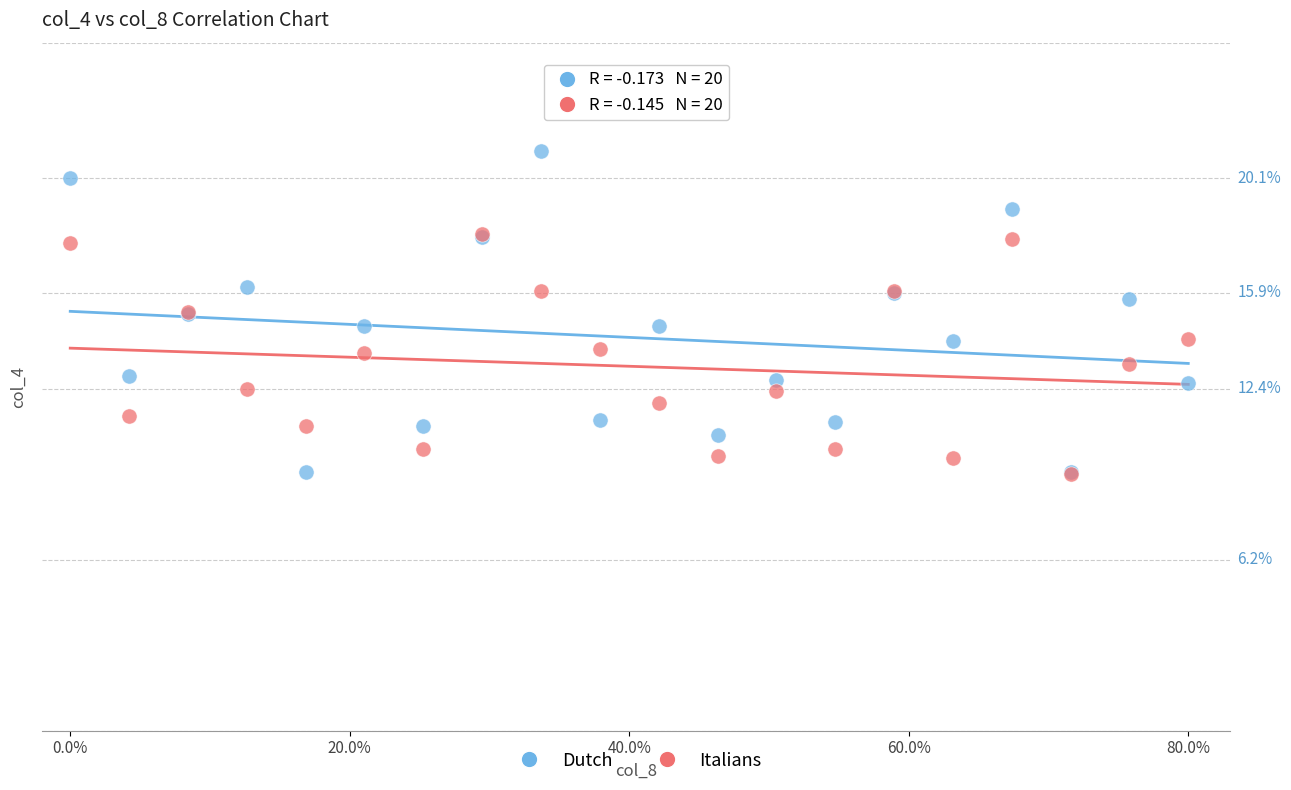

What are all the series names shown in the legend?

Dutch, Italians